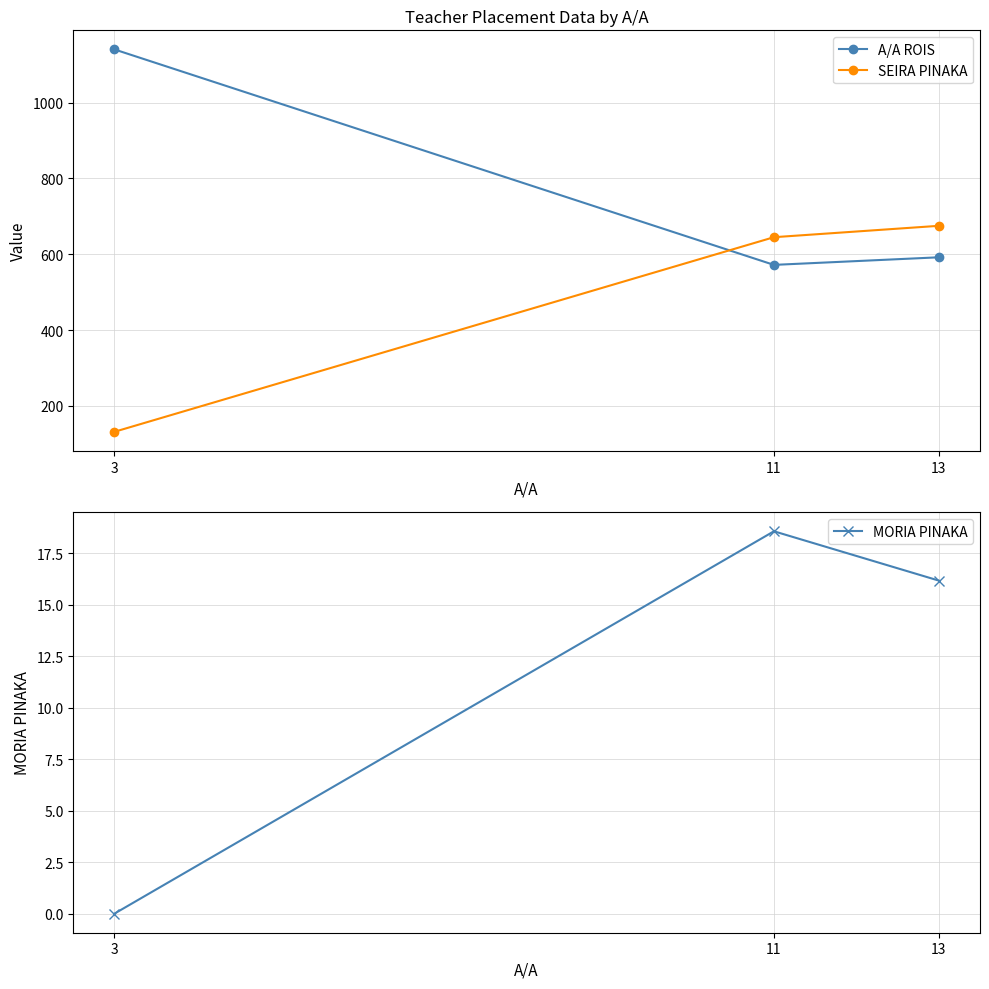

At which category is the sum across all series the highest?

13